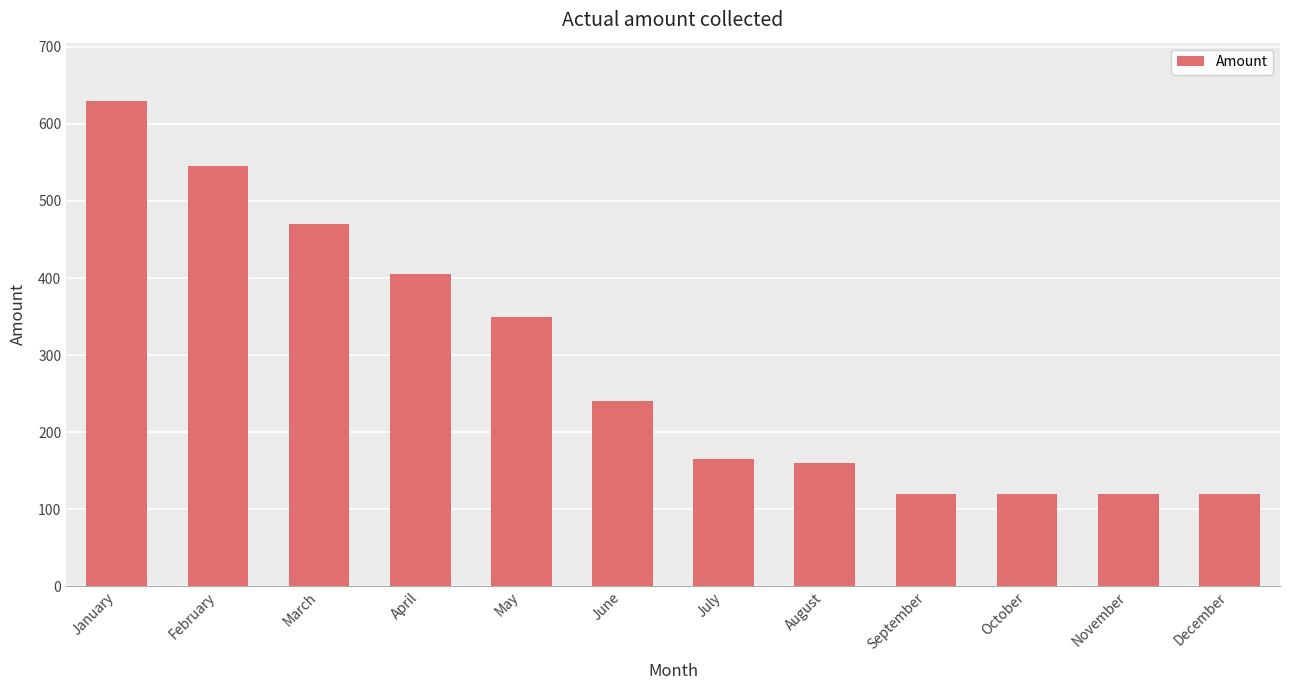

What is the maximum value shown in the chart?

630